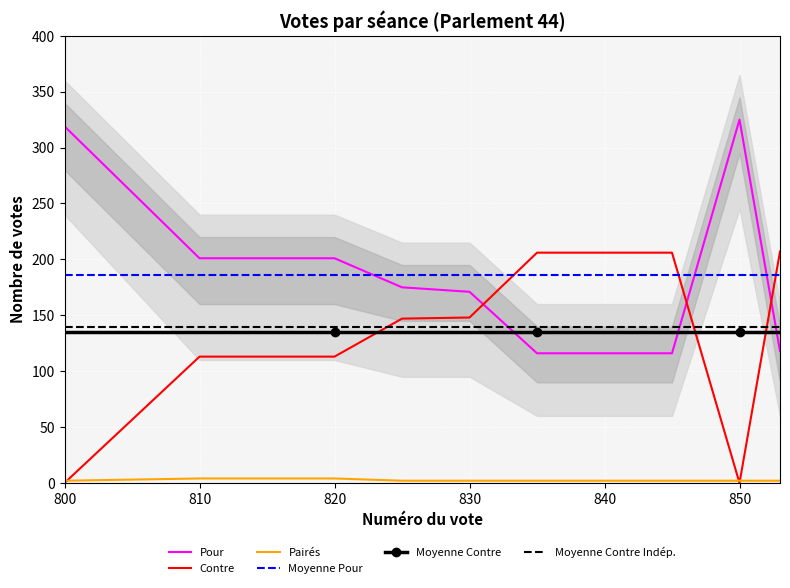

The Pour series shows 217.1 at 850. True or false?

False